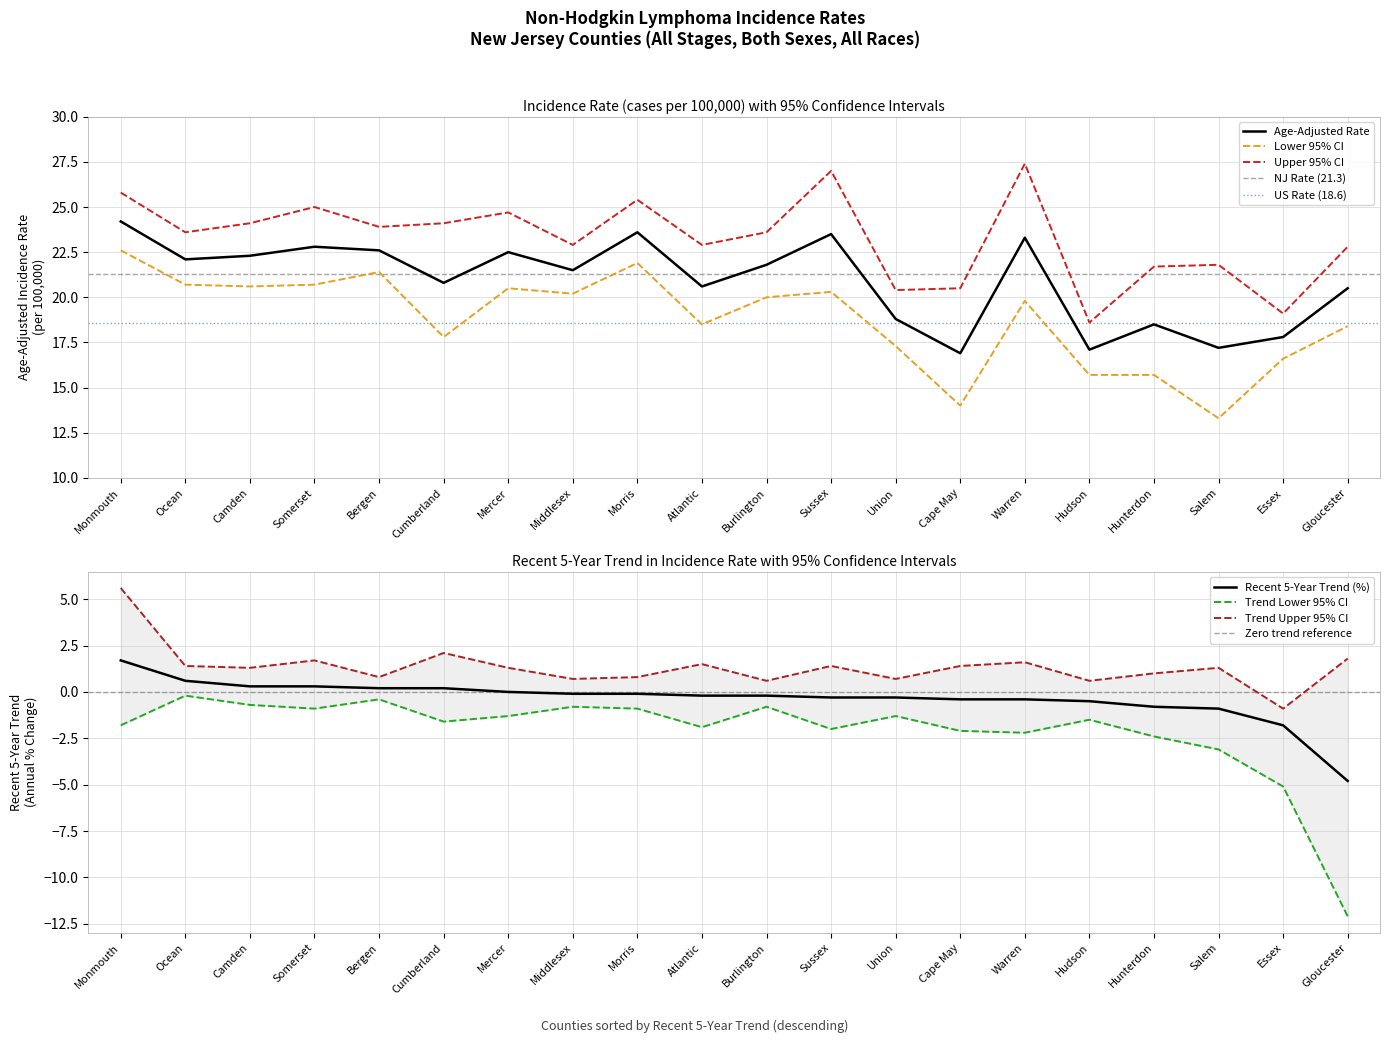

True or false: Trend Upper CI and Age-Adjusted Rate intersect in this chart.

False